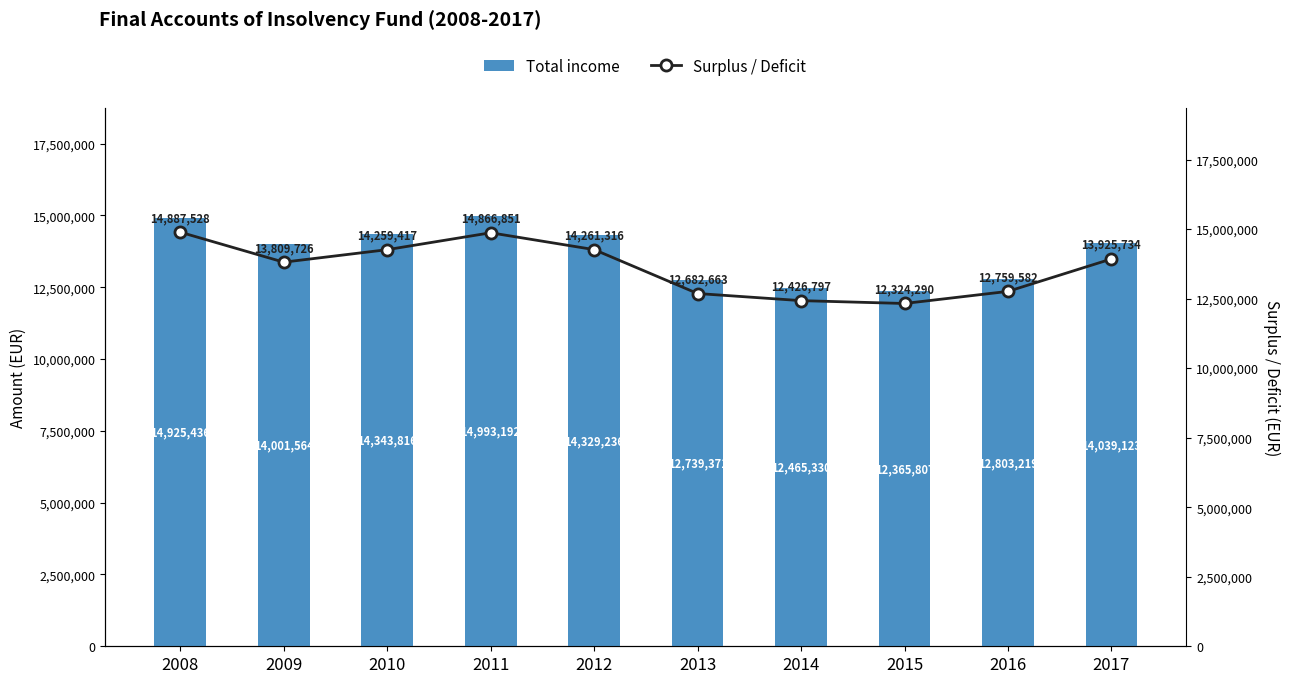

Rank the categories by Surplus / Deficit value from highest to lowest.

2008, 2011, 2012, 2010, 2017, 2009, 2016, 2013, 2014, 2015